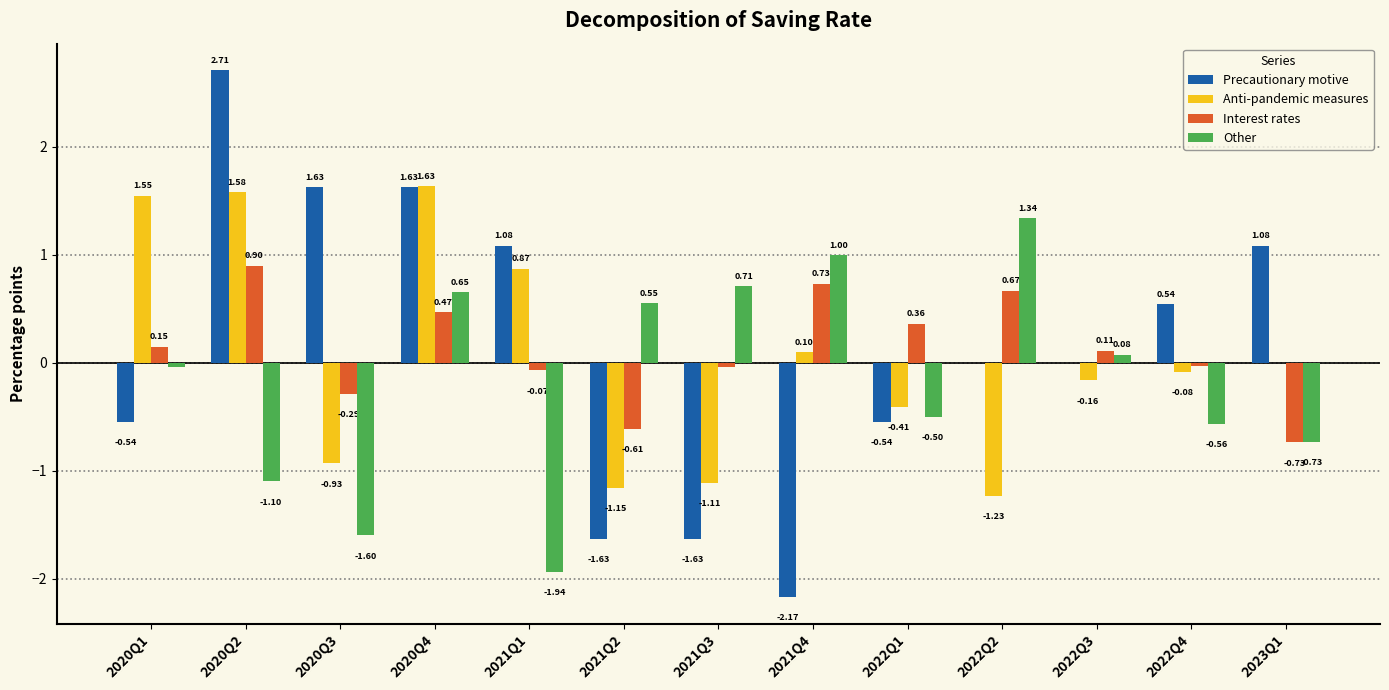

Between 2020Q1 and 2021Q2, which series saw the biggest shift?

Anti-pandemic measures